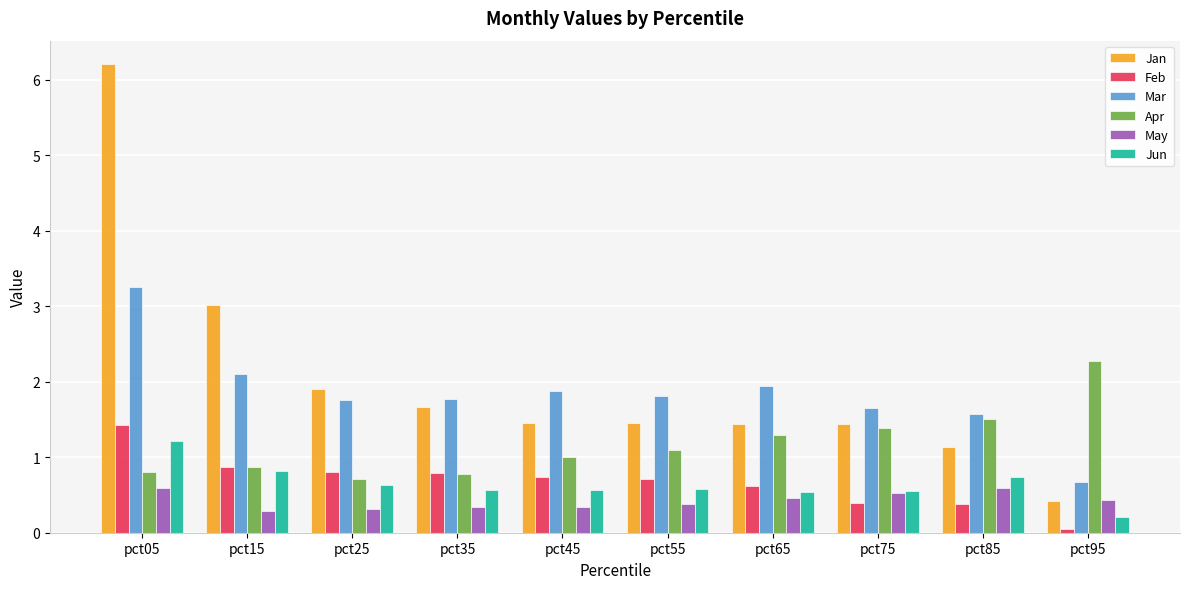

What is the minimum value shown in the chart?

0.1